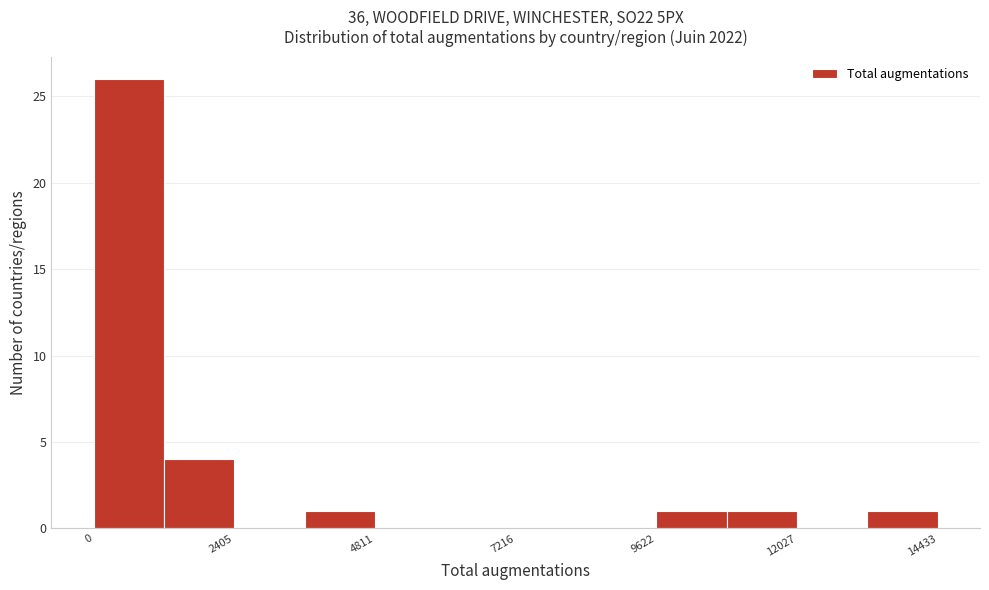

Around what value on the x-axis is the tallest bar? Give the approximate position of its centre, as read against the axis.

500